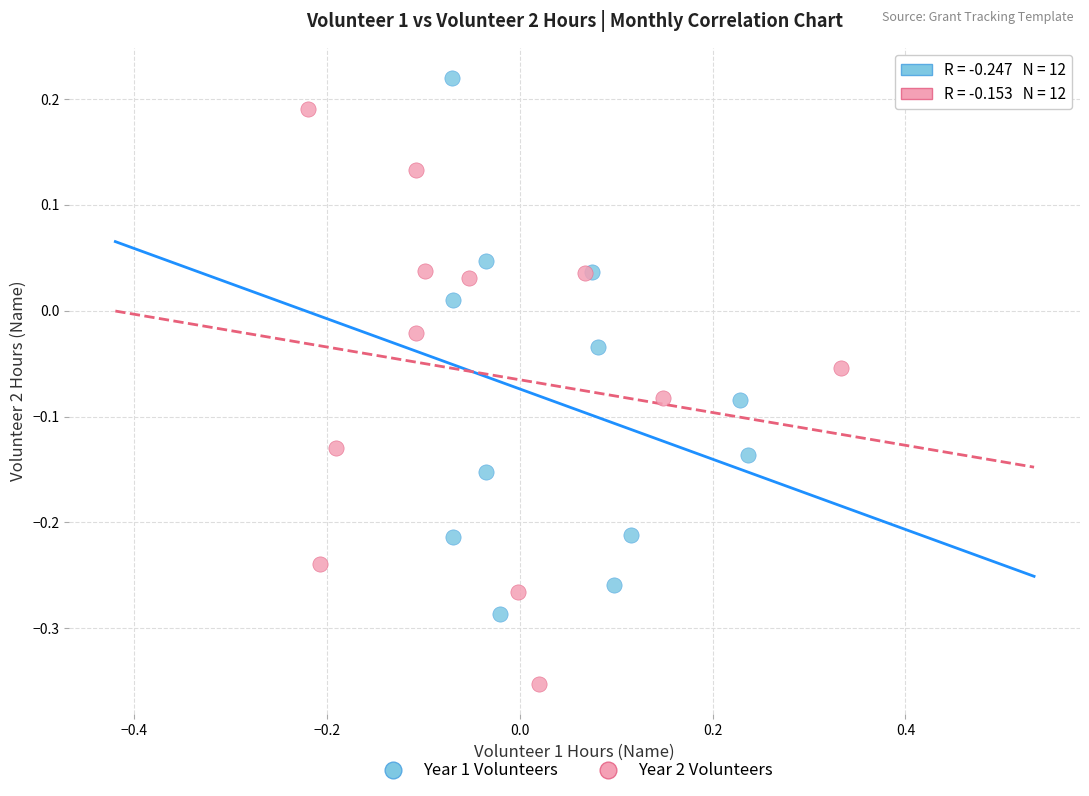

What are all the series names shown in the legend?

Year 1 Volunteers, Year 2 Volunteers